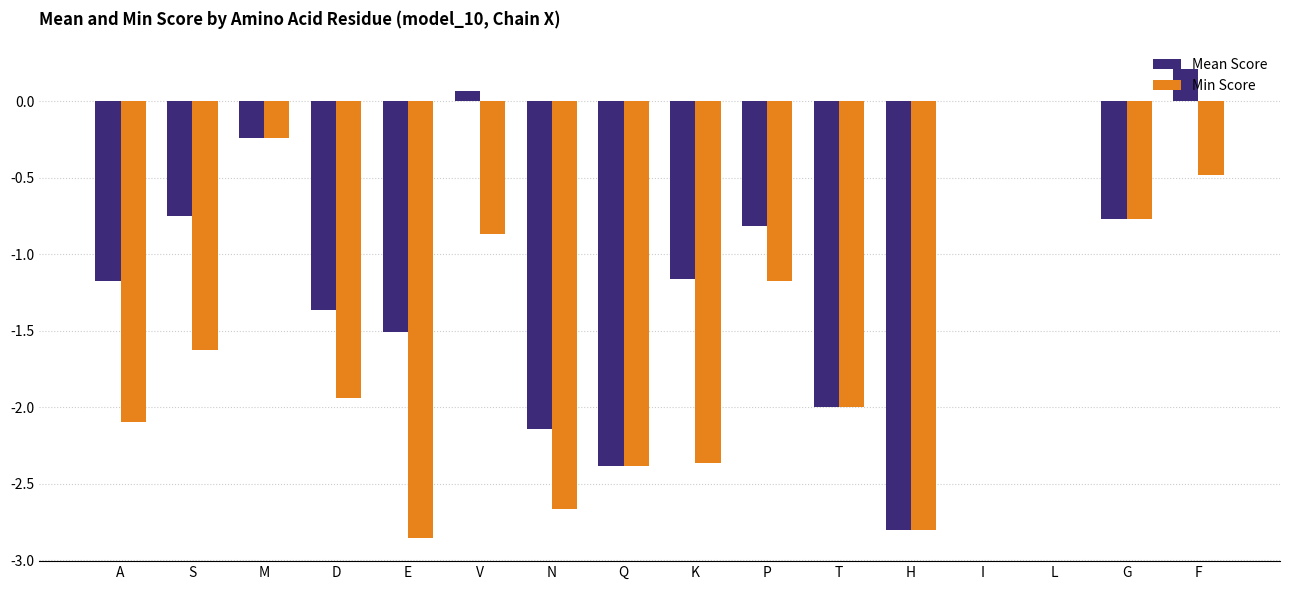

What is the average value of the Mean Score series?

-1.1